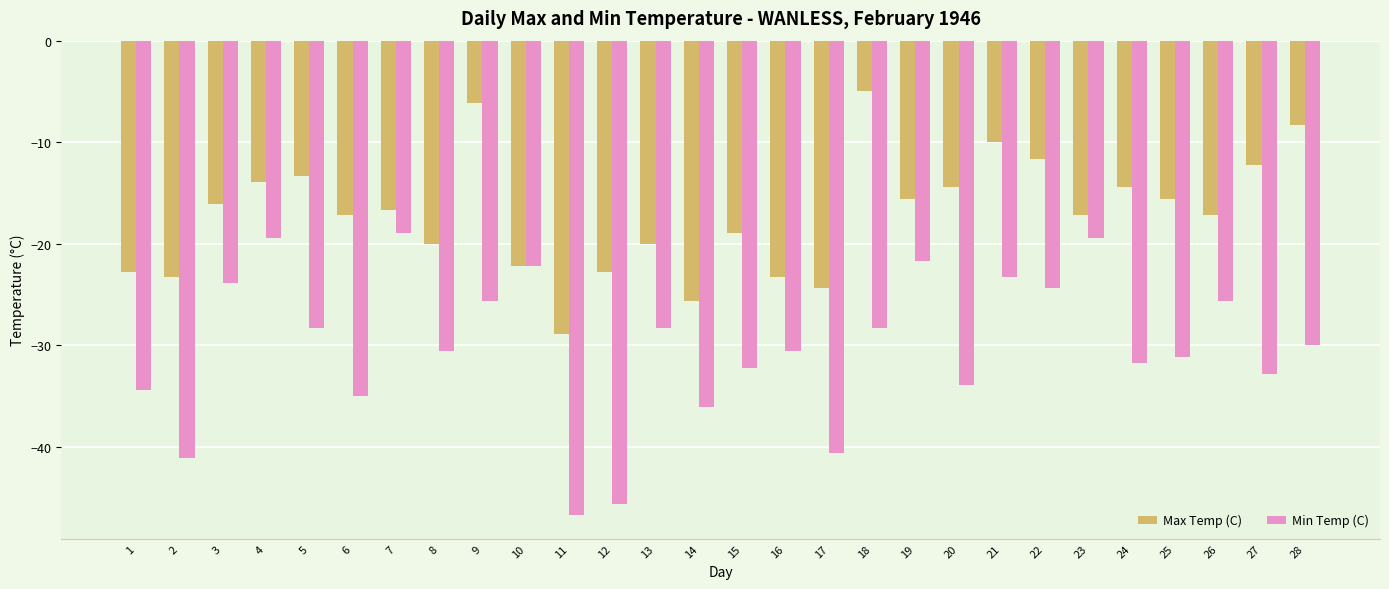

What is the difference between the maximum and second lowest values in the Max Temp (C) series?

20.6